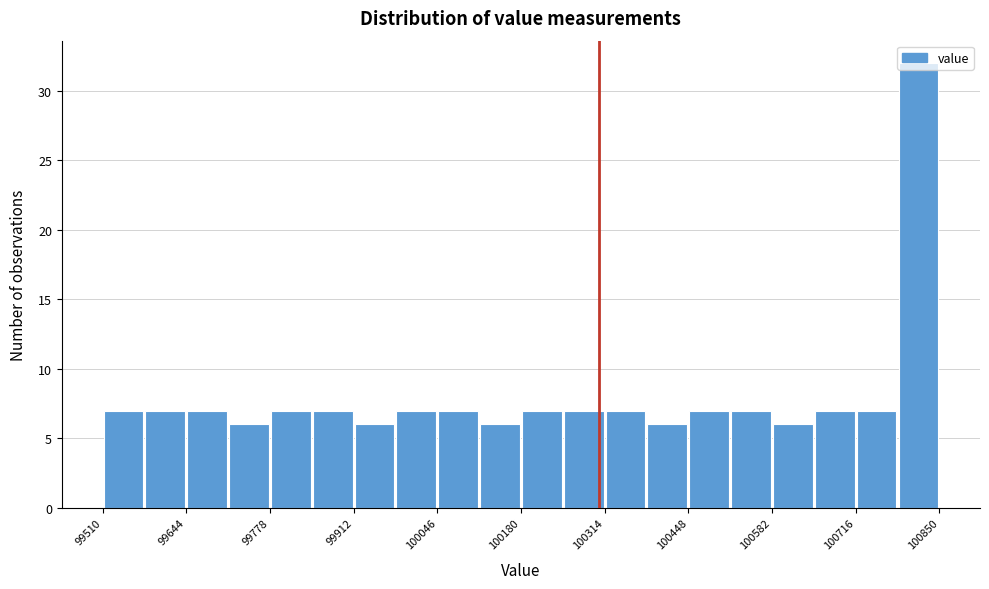

Read against the x-axis, roughly where is the centre of the tallest bar?

100820